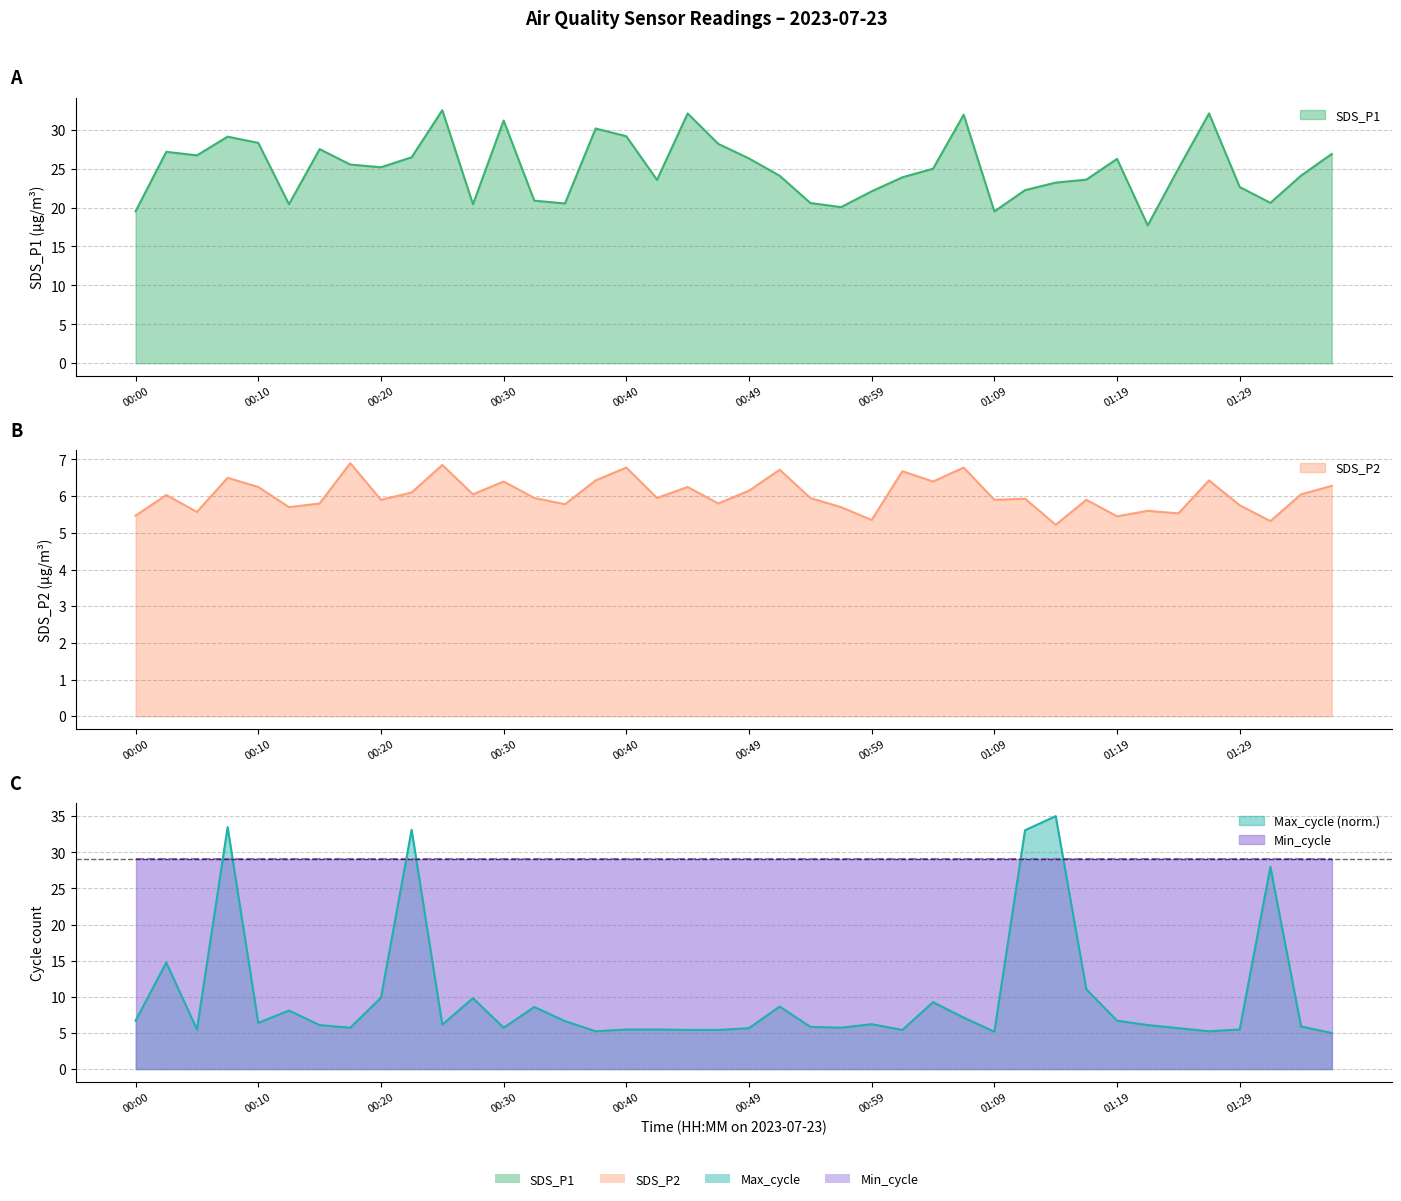

The value of SDS_P1 at 00:42 is 23.6. True or false?

True